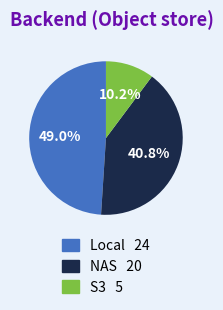

How many slices are in this pie chart?

3